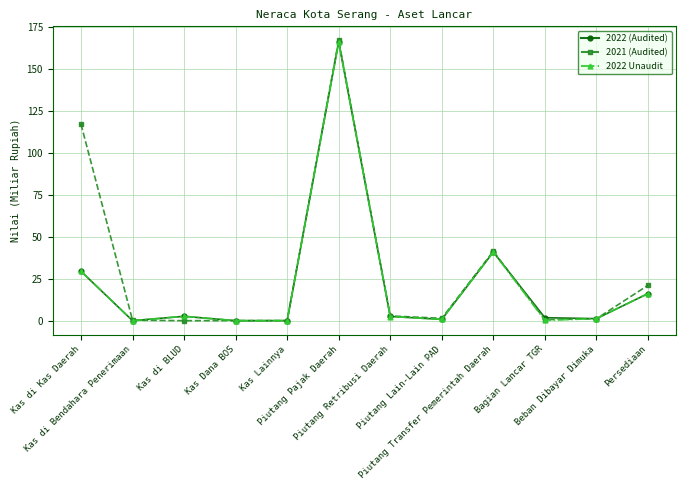

How many lines are shown in the chart?

3